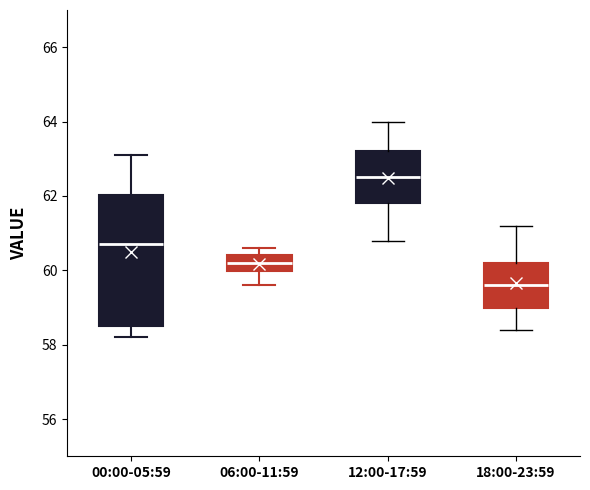

Where does the median line of the box for 18:00-23:59 sit on the y-axis? The values are not printed on the chart, so give them approximately, as read against the axis.

59.6